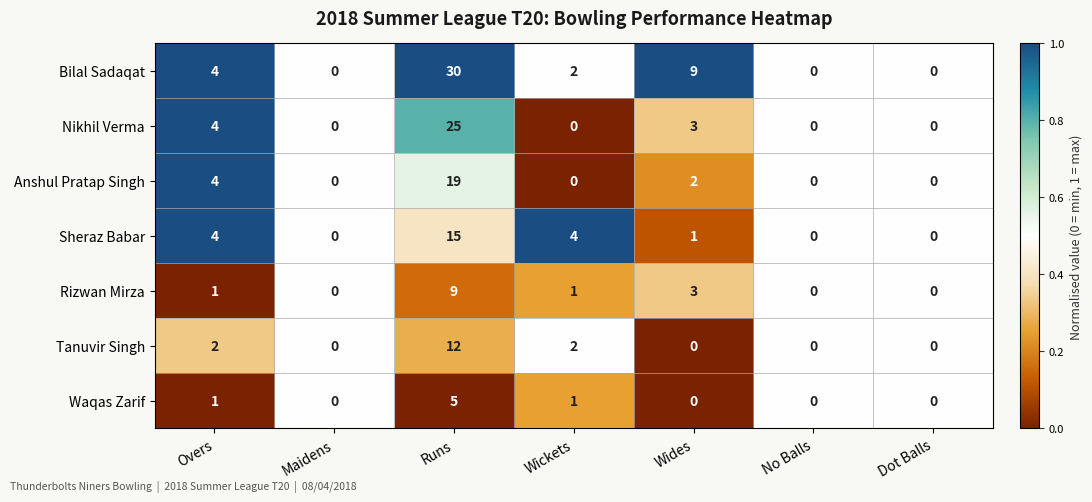

Rank the series by their maximum value, from lowest to highest.

Waqas Zarif, Rizwan Mirza, Tanuvir Singh, Sheraz Babar, Anshul Pratap Singh, Nikhil Verma, Bilal Sadaqat